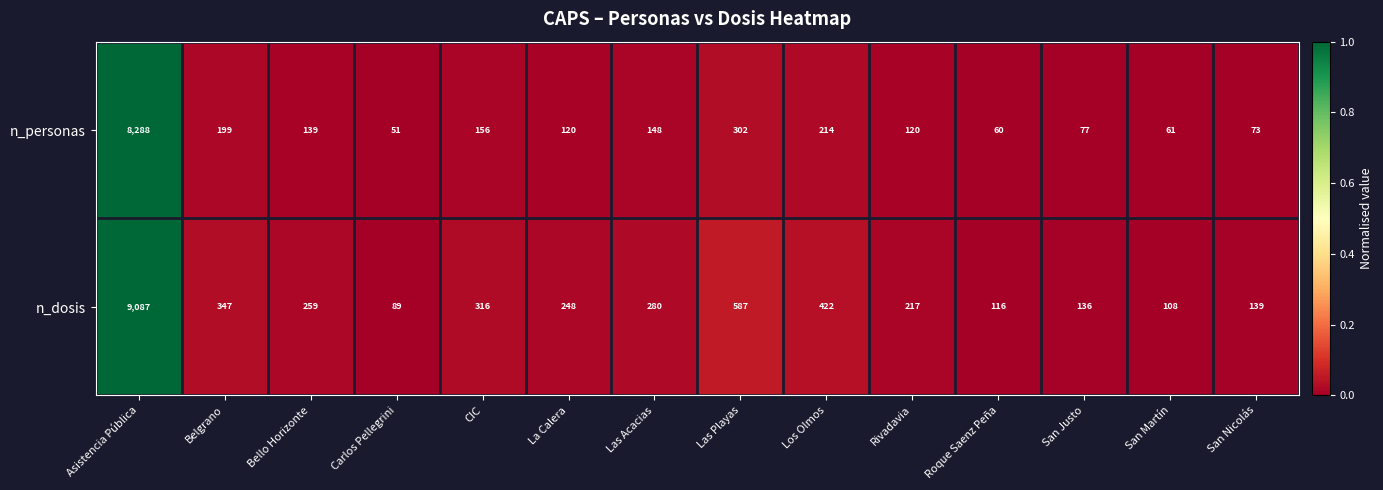

What is the minimum value for n_dosis?

89